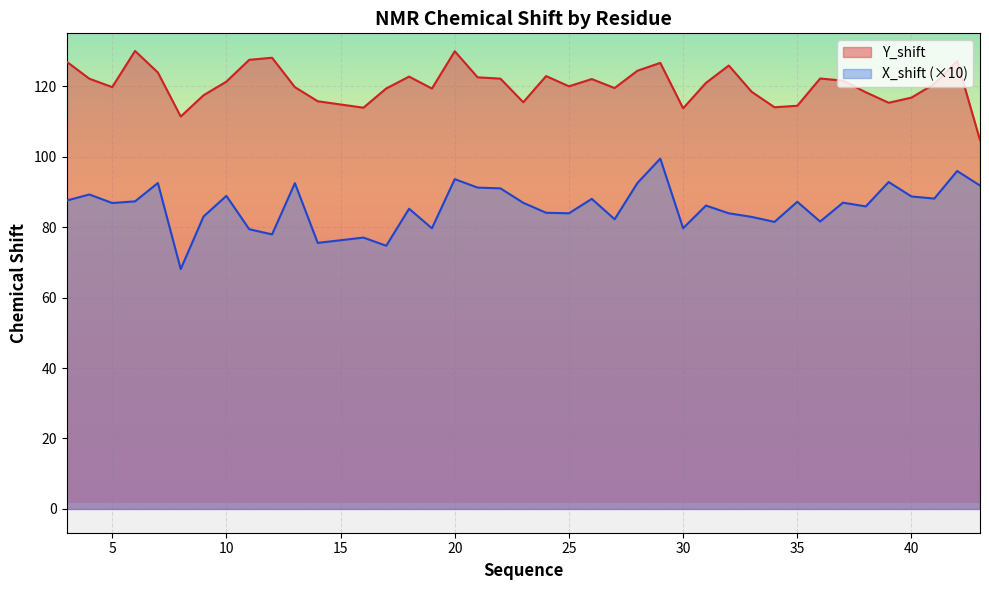

Count the number of data series in this chart.

2